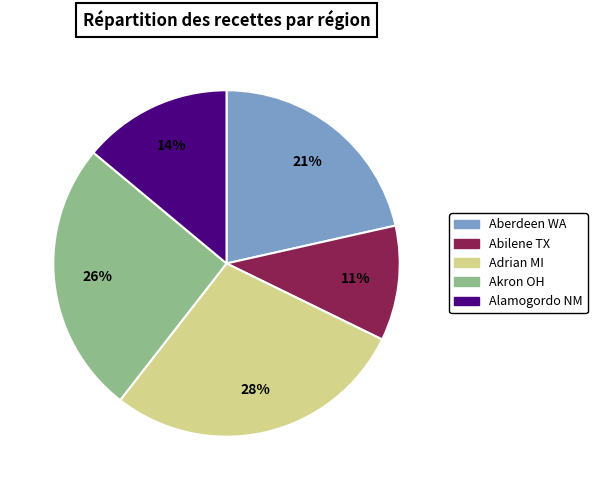

Count the number of slices in the pie.

5